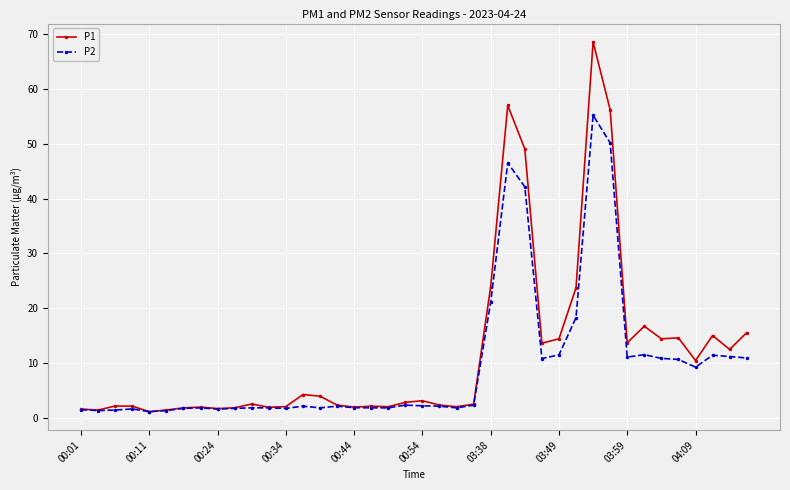

Rank the series by their maximum value, from highest to lowest.

P1, P2